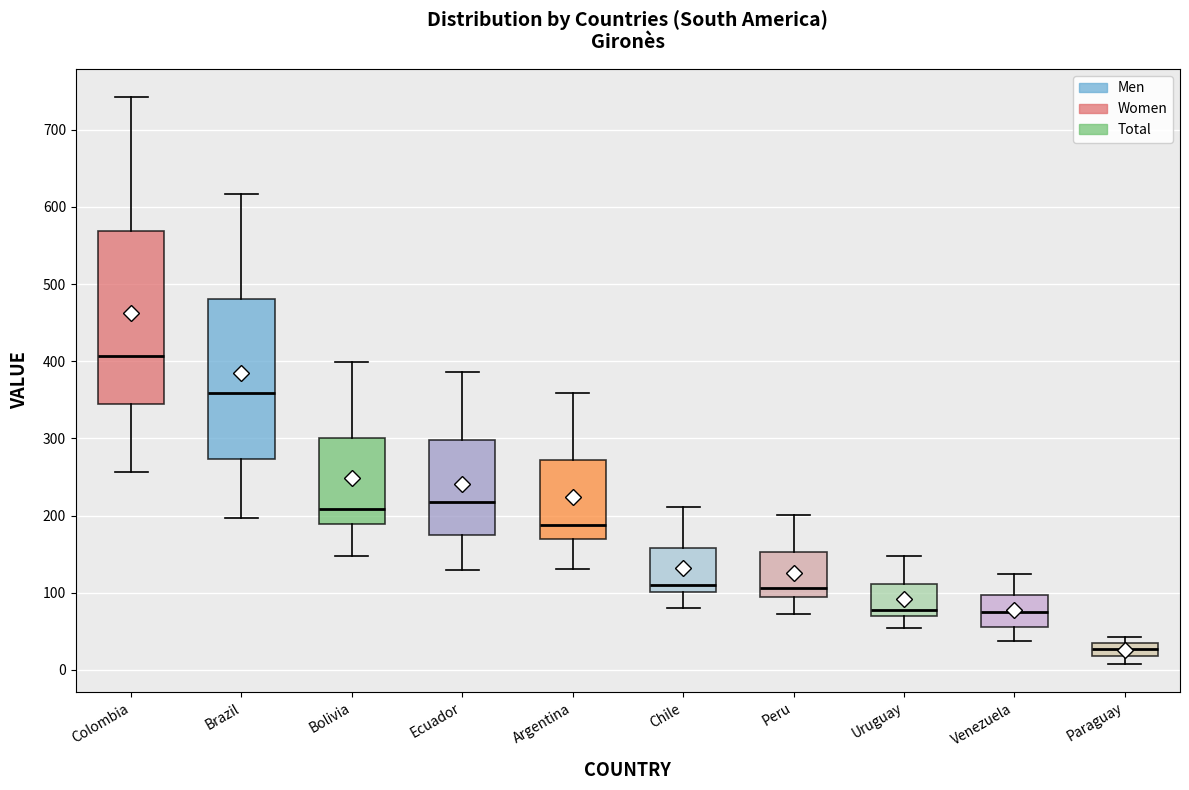

Which box is the tallest, from its lower edge to its upper edge?

Colombia